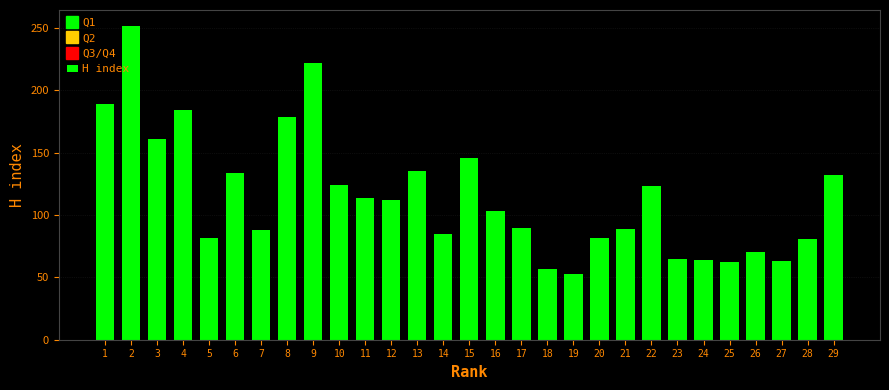

What is the minimum value shown in the chart?

53